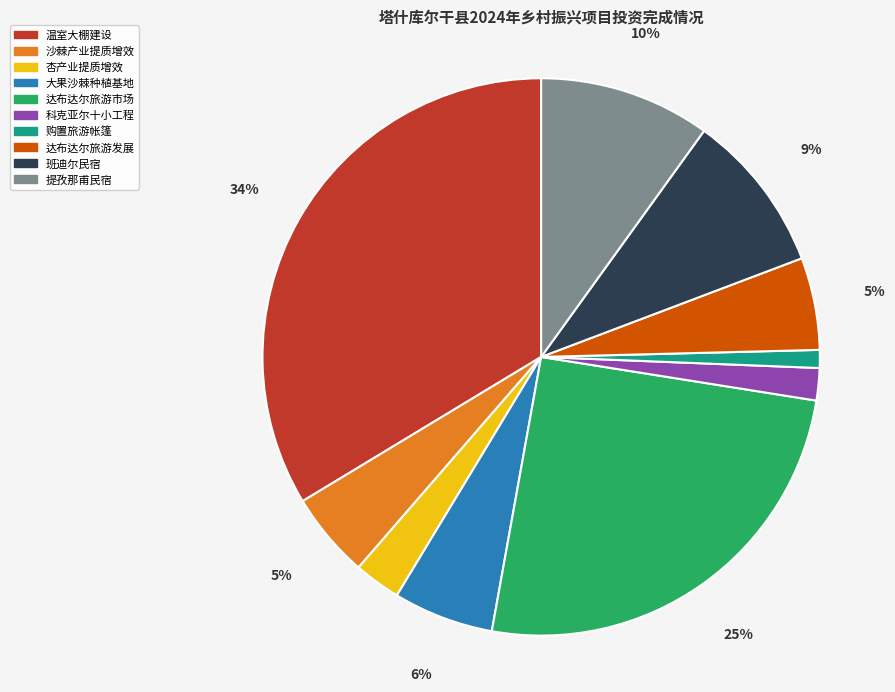

Does any single category account for the majority?

No